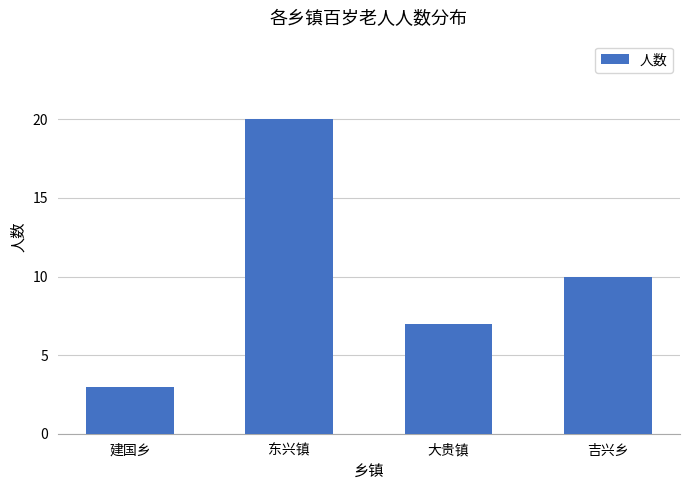

What is the ratio of the value at 建国乡 to the value at 吉兴乡?

0.3